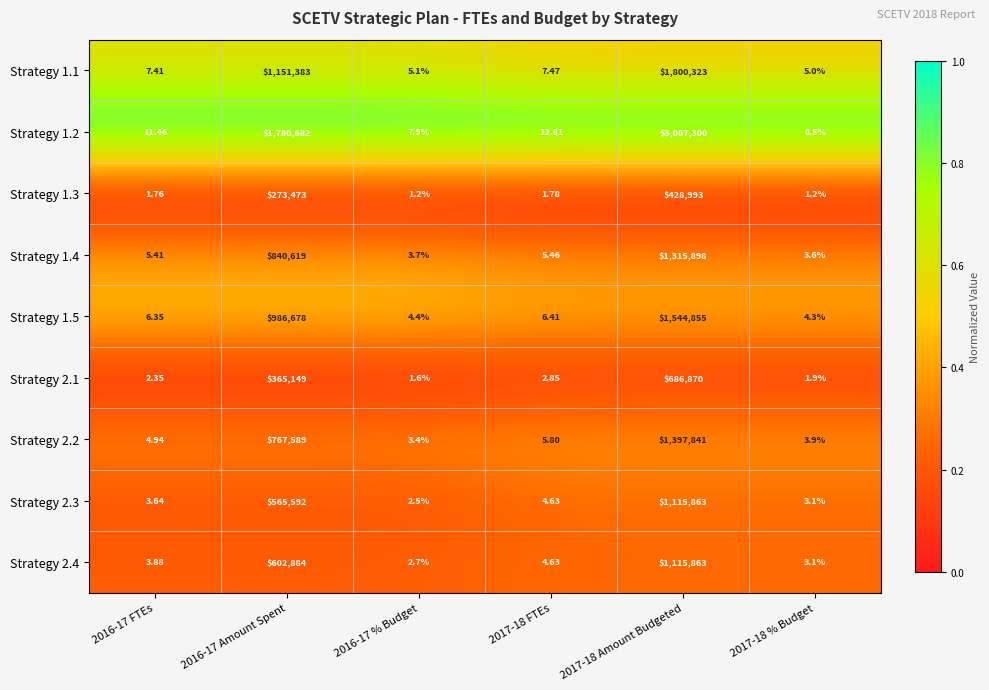

Is the value of Strategy 2.3 at 2016-17 Amount Spent greater than the value of Strategy 1.4 at 2017-18 Amount Budgeted?

No